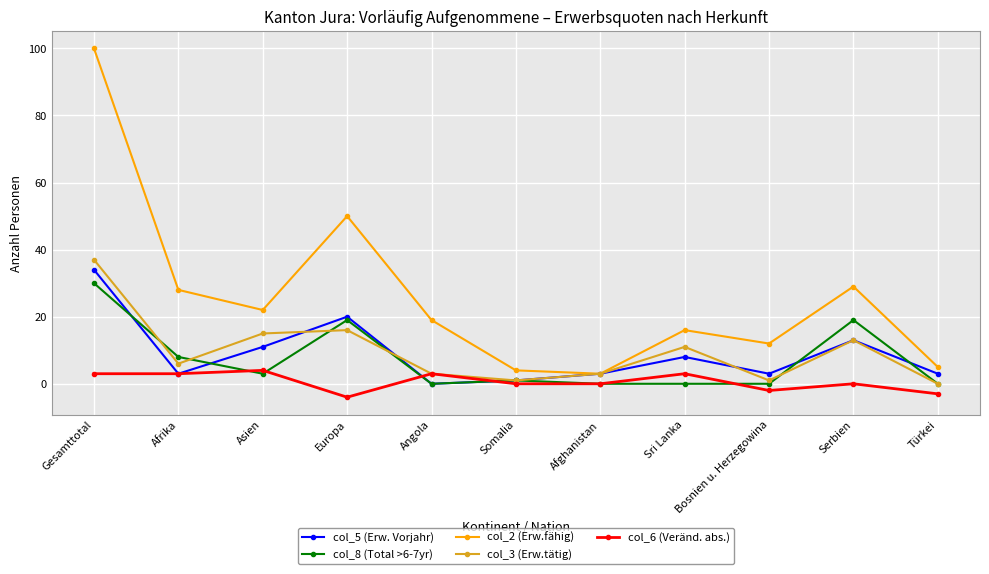

Reading right to left, what are all the values shown in this chart?

col_5 (Erw. Vorjahr): Türkei=3	Serbien=13	Bosnien u. Herzegowina=3	Sri Lanka=8	Afghanistan=3	Somalia=1	Angola=0	Europa=20	Asien=11	Afrika=3	Gesamttotal=34
col_8 (Total >6-7yr): Türkei=0	Serbien=19	Bosnien u. Herzegowina=0	Sri Lanka=0	Afghanistan=0	Somalia=1	Angola=0	Europa=19	Asien=3	Afrika=8	Gesamttotal=30
col_2 (Erw.fähig): Türkei=5	Serbien=29	Bosnien u. Herzegowina=12	Sri Lanka=16	Afghanistan=3	Somalia=4	Angola=19	Europa=50	Asien=22	Afrika=28	Gesamttotal=100
col_3 (Erw.tätig): Türkei=0	Serbien=13	Bosnien u. Herzegowina=1	Sri Lanka=11	Afghanistan=3	Somalia=1	Angola=3	Europa=16	Asien=15	Afrika=6	Gesamttotal=37
col_6 (Veränd. abs.): Türkei=-3	Serbien=0	Bosnien u. Herzegowina=-2	Sri Lanka=3	Afghanistan=0	Somalia=0	Angola=3	Europa=-4	Asien=4	Afrika=3	Gesamttotal=3